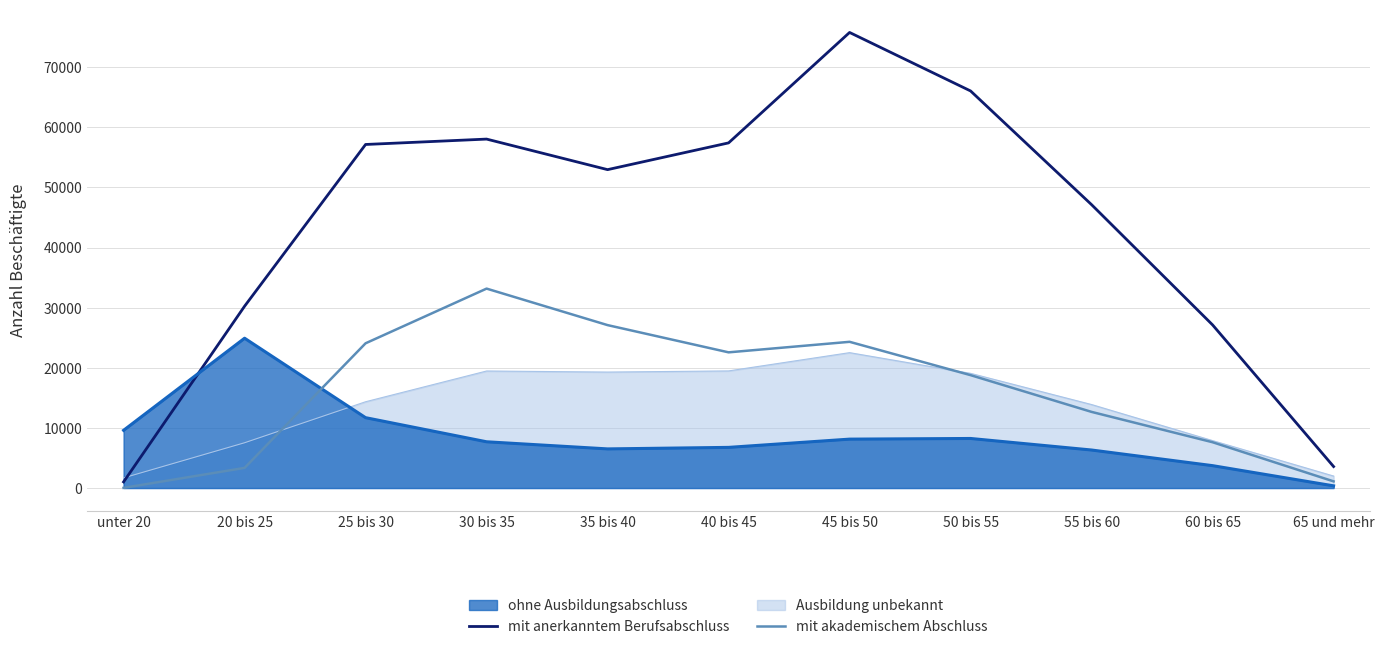

Where is mit akademischem Abschluss nearest to the value 16604?

50 bis 55